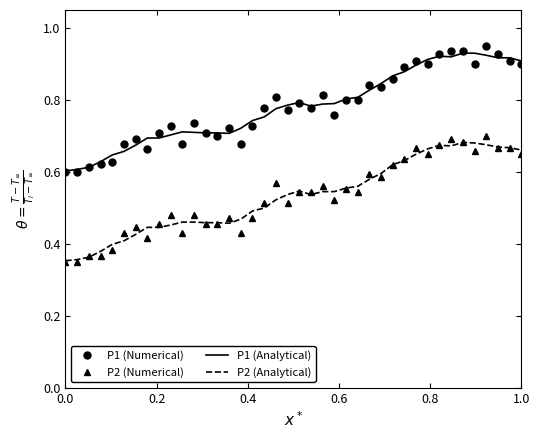

True or false: P1 (Analytical) and P2 (Numerical) cross at least once.

False